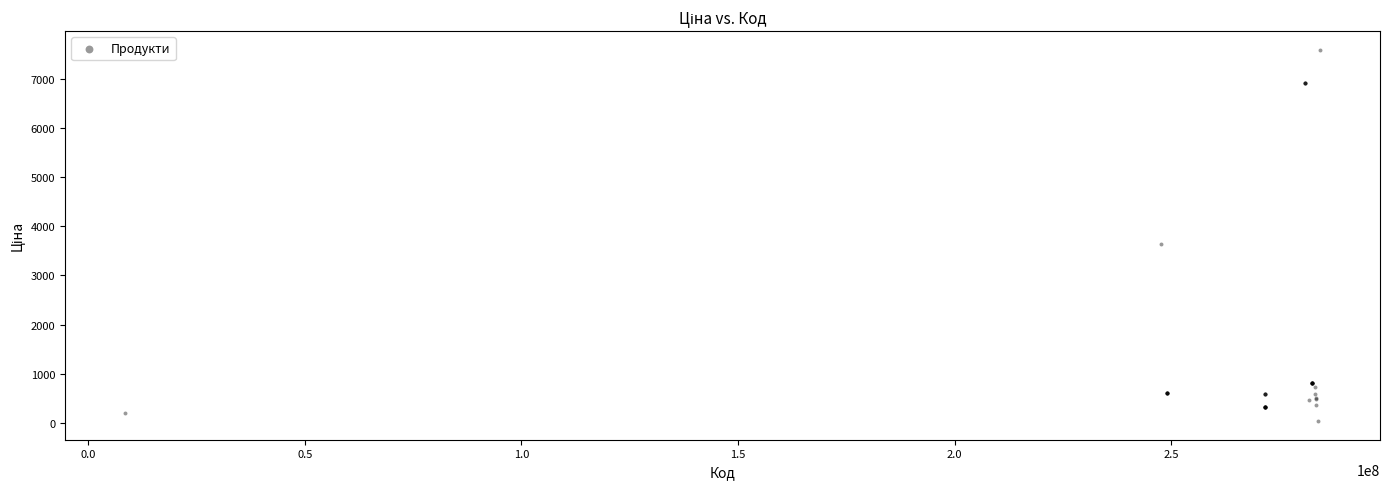

What Y value in the scatter plot is closest to 3814?

3646.5